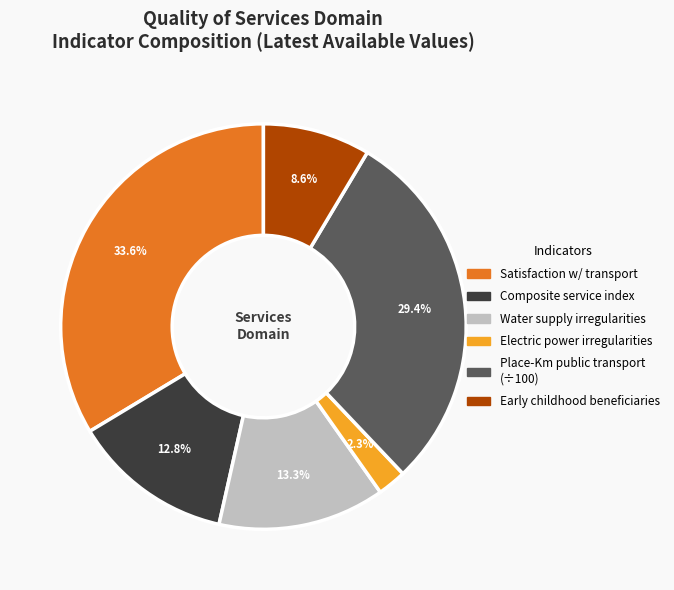

Does any single category account for the majority?

No